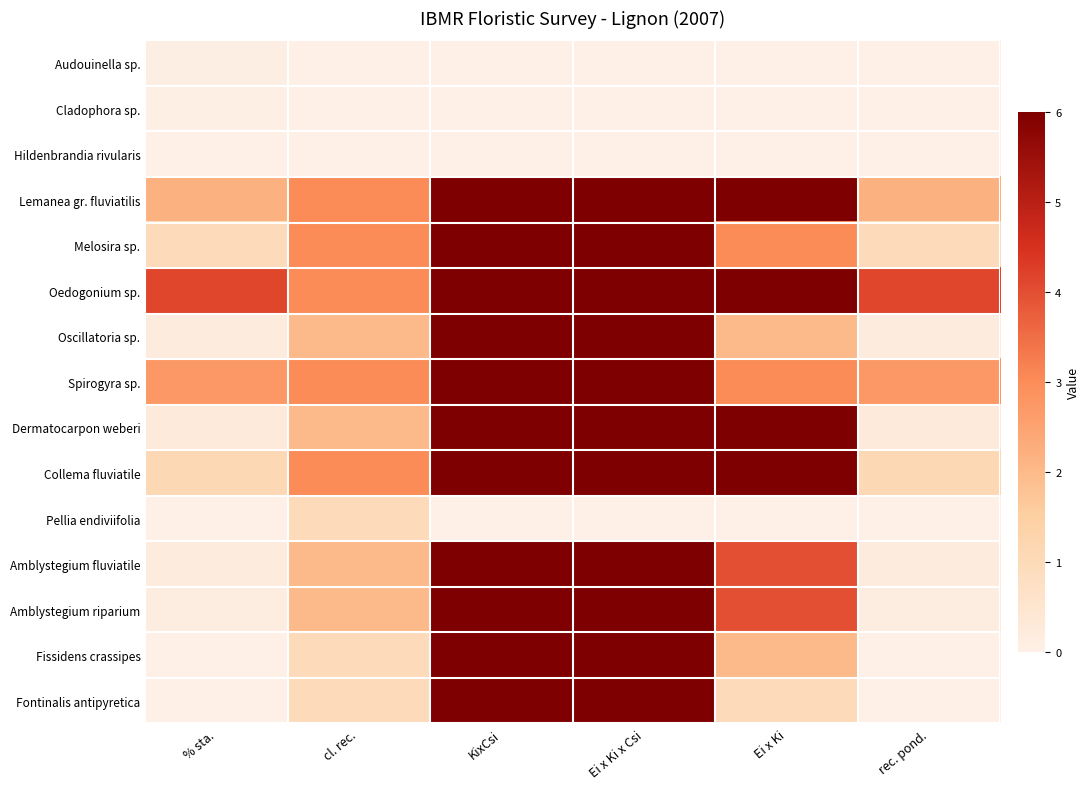

At which category is the sum across all series the highest?

Ei x Ki x Csi